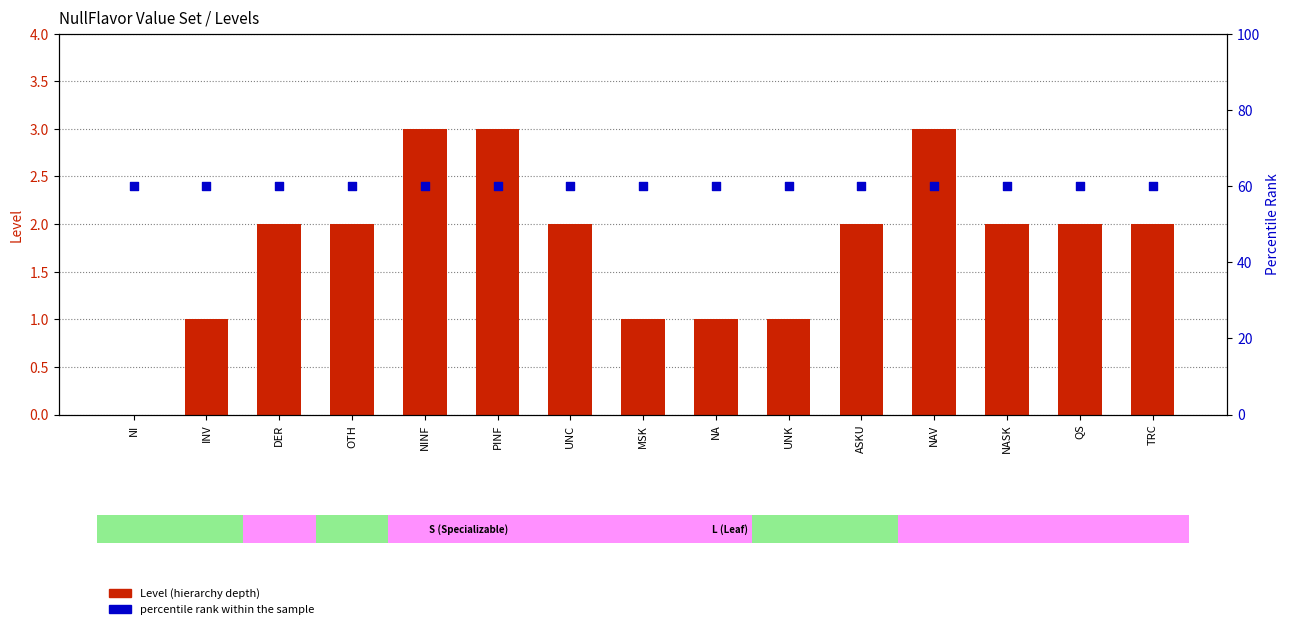

What is the total value across all series at OTH?

62